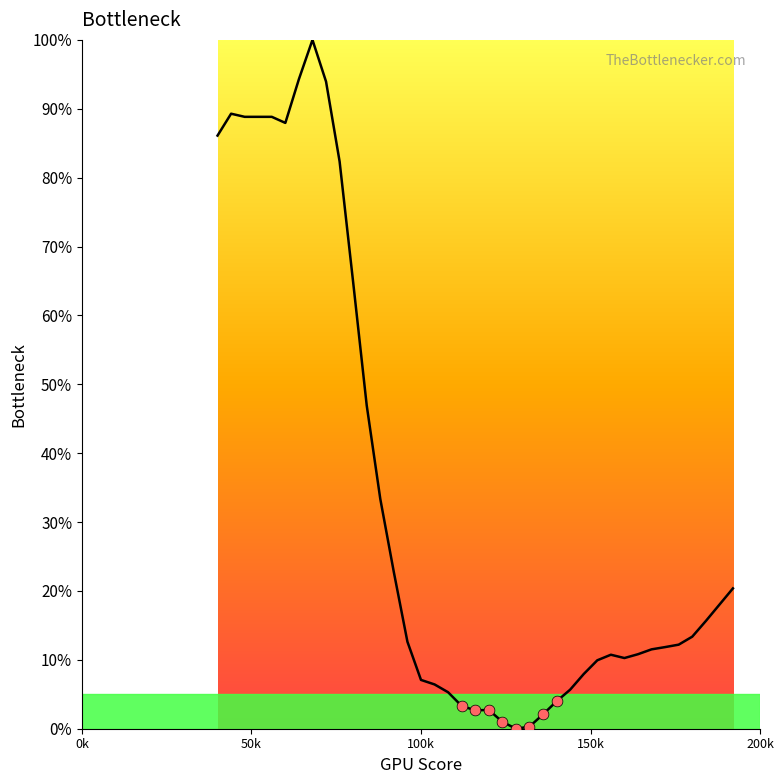

What is the difference between the maximum and minimum values?

100.0